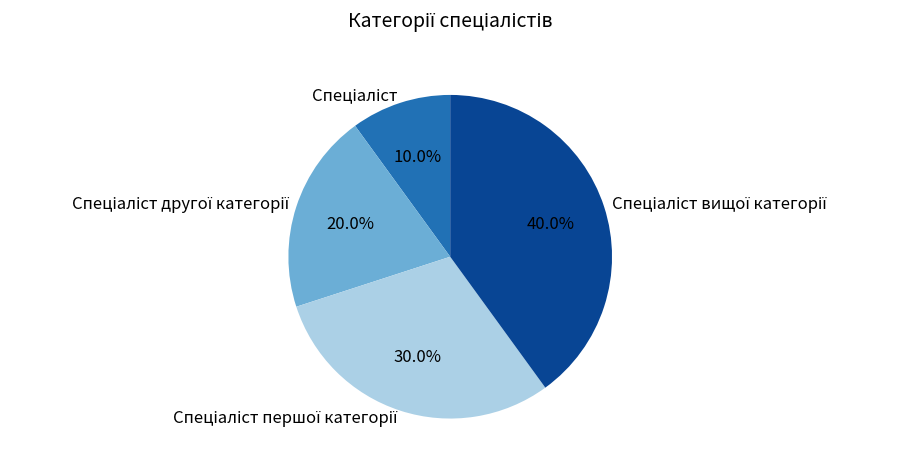

To the nearest percent, what is the average slice percentage?

25%